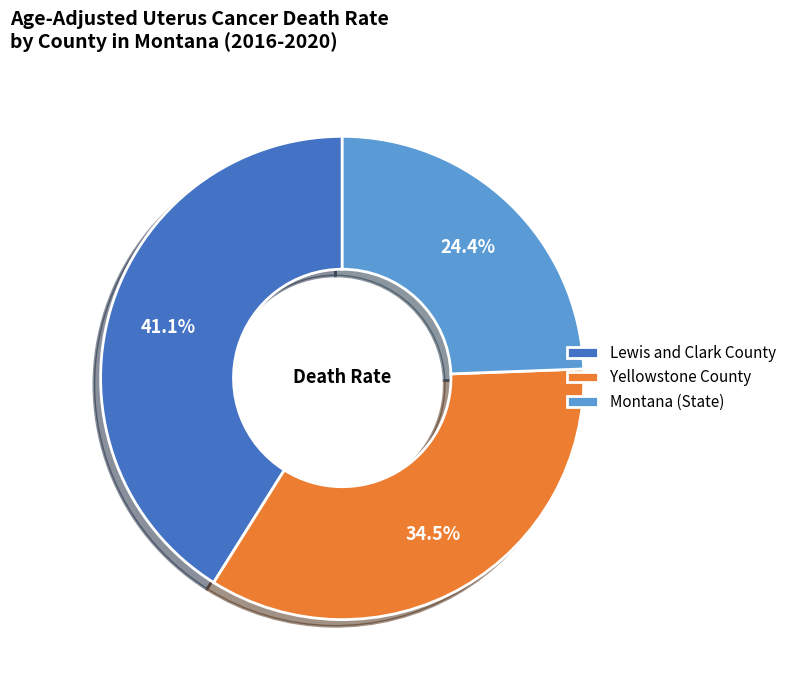

Is Lewis and Clark County the majority of the pie?

No